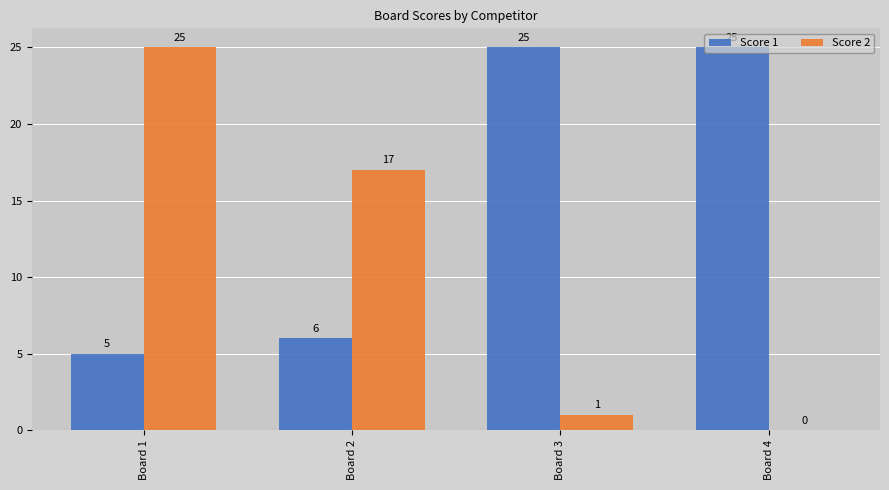

True or false: Score 1 has a value of 25 at Board 4.

True